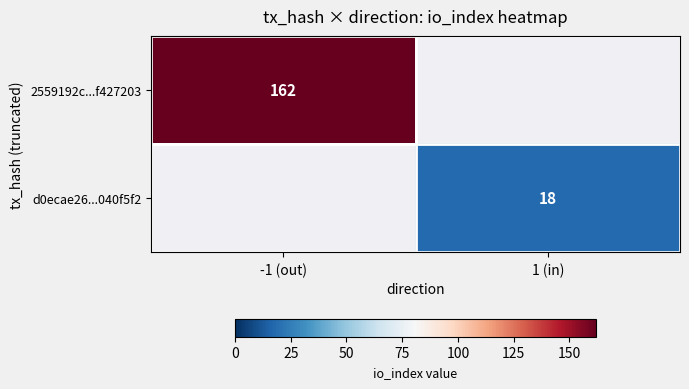

At how many categories does at least one series exceed 47?

1